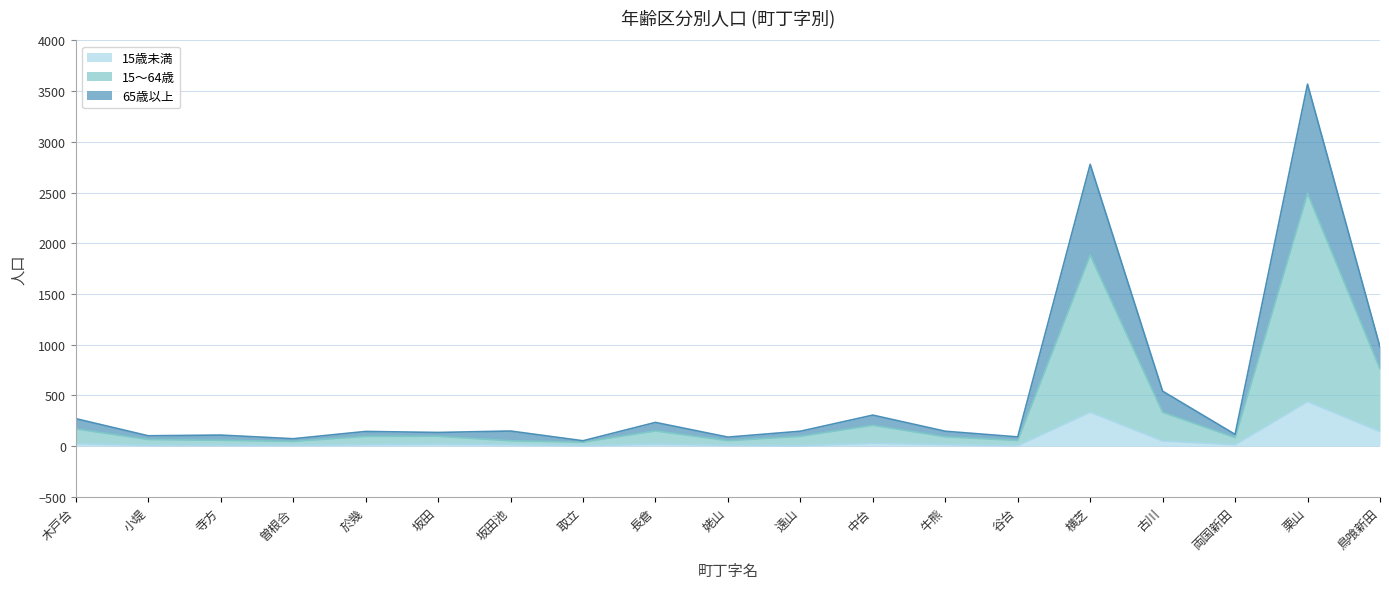

Reading left to right, extract all data points from this chart.

15歳未満: 木戸台=22	小堤=7	寺方=7	曽根合=7	於幾=13	坂田=17	坂田池=13	取立=3	長倉=18	姥山=7	遠山=3	中台=26	牛熊=14	谷台=3	横芝=334	古川=50	両国新田=12	栗山=438	鳥喰新田=143
15～64歳: 木戸台=168	小堤=63	寺方=56	曽根合=45	於幾=94	坂田=95	坂田池=51	取立=37	長倉=148	姥山=52	遠山=95	中台=204	牛熊=90	谷台=54	横芝=1883	古川=332	両国新田=82	栗山=2492	鳥喰新田=759
65歳以上: 木戸台=269	小堤=100	寺方=107	曽根合=71	於幾=143	坂田=133	坂田池=147	取立=51	長倉=232	姥山=87	遠山=145	中台=304	牛熊=145	谷台=89	横芝=2778	古川=540	両国新田=114	栗山=3569	鳥喰新田=977